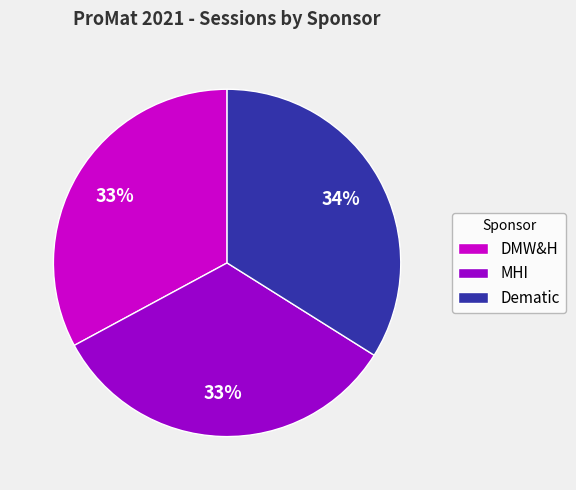

To the nearest percent, what is the combined percentage of MHI and DMW&H?

66%